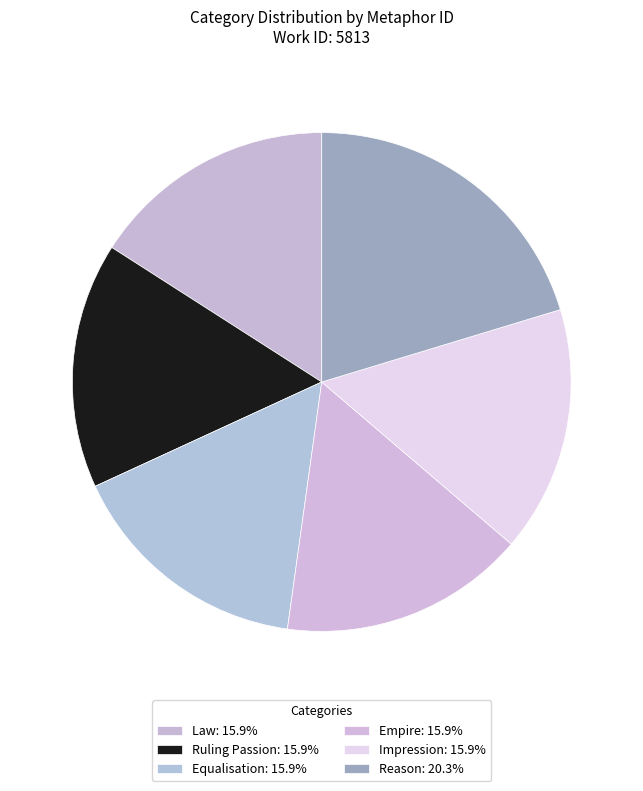

How many segments does this pie chart have?

6